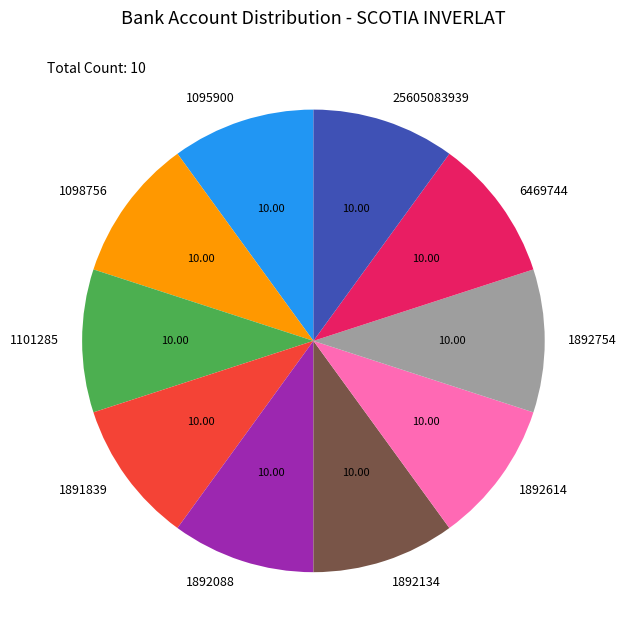

Does 25605083939 account for over 50% of the chart?

No